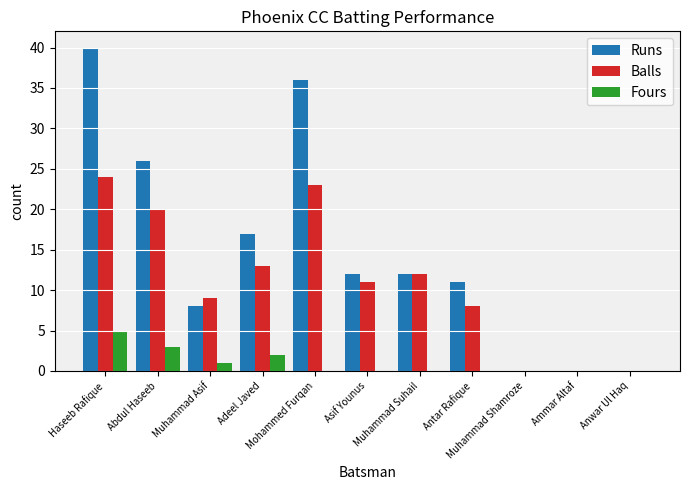

Which series changed the most between Asif Younus and Ammar Altaf?

Runs